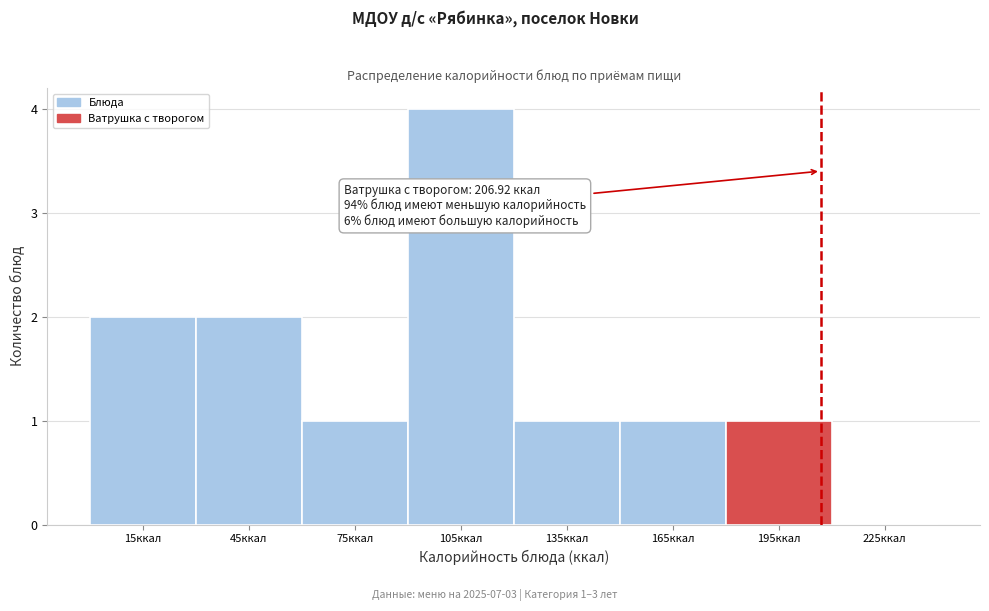

Which range on the x-axis has the tallest bar?

90 to 120